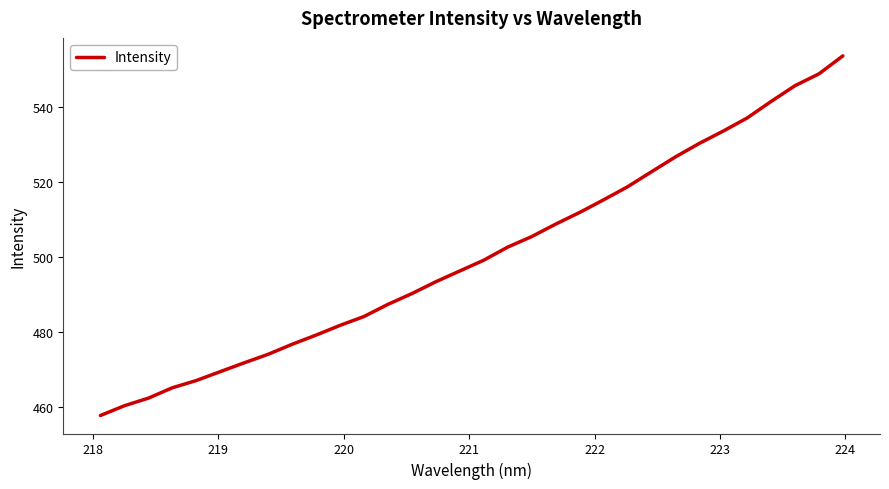

What is the smallest value displayed?

457.7